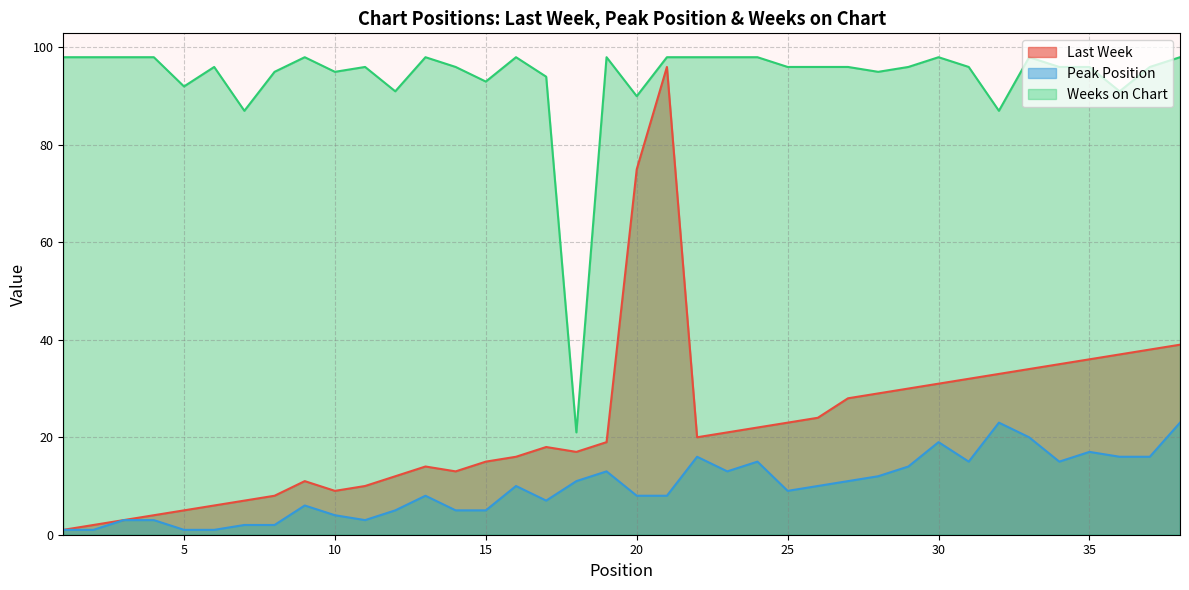

Rank the series by their maximum value, from highest to lowest.

Weeks on Chart, Last Week, Peak Position